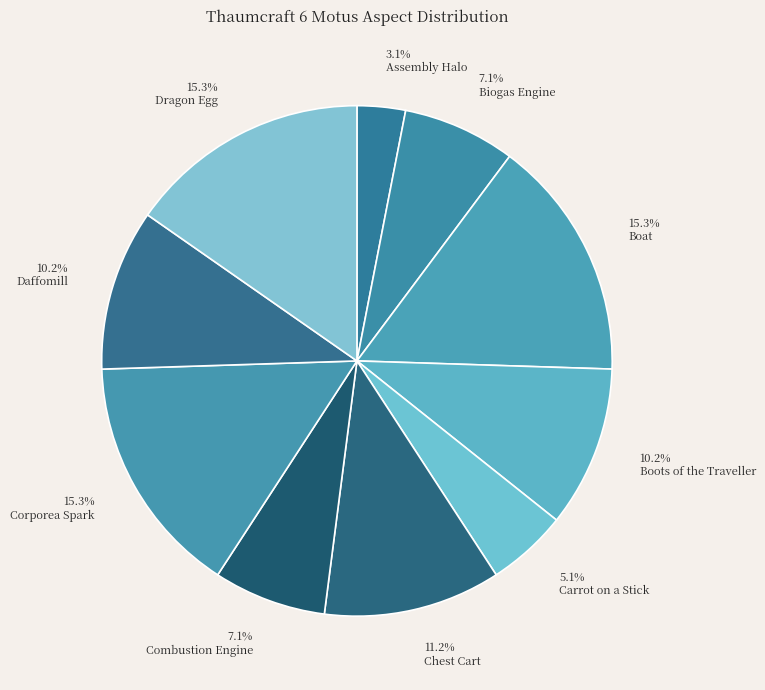

To the nearest percent, what percentage of the pie is Corporea Spark?

15%